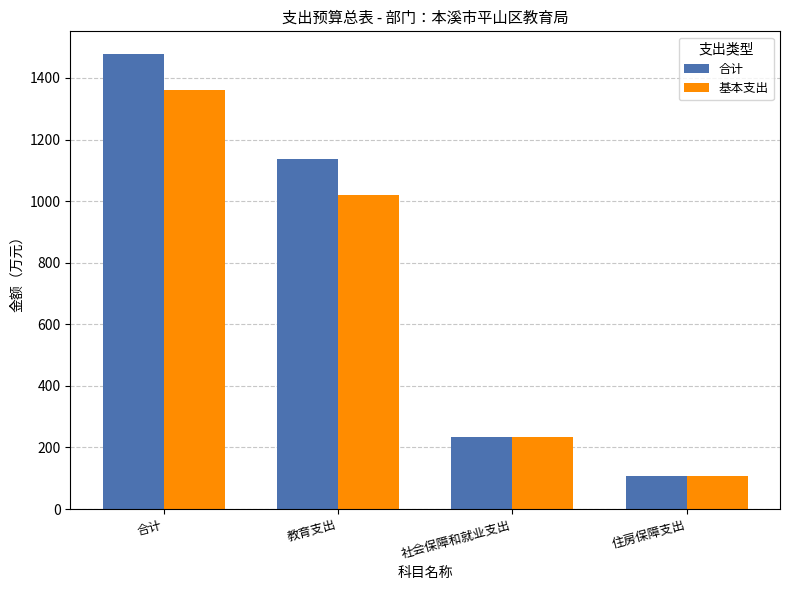

List the series in order of their peak value, lowest first.

基本支出, 合计